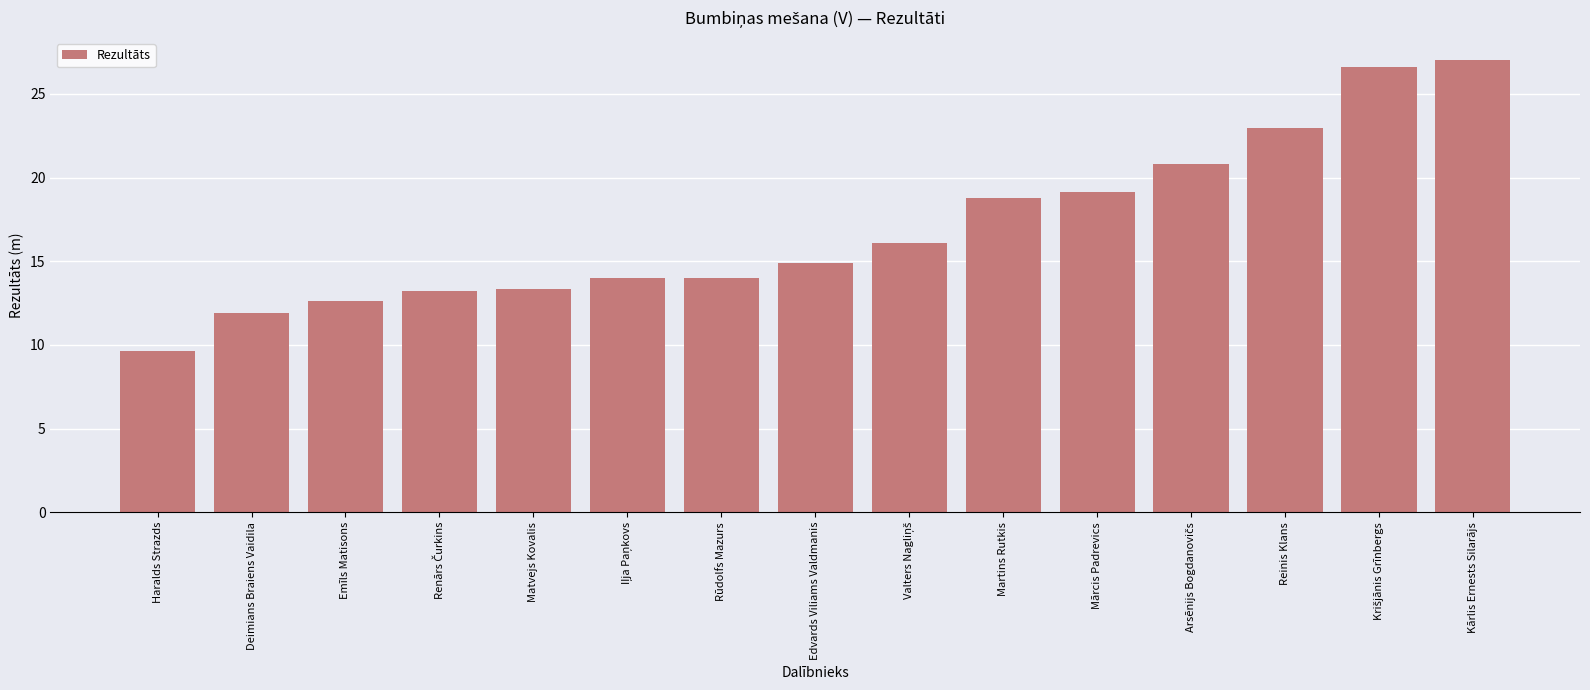

The chart shows a value of 22.7 at Emīls Matisons. True or false?

False